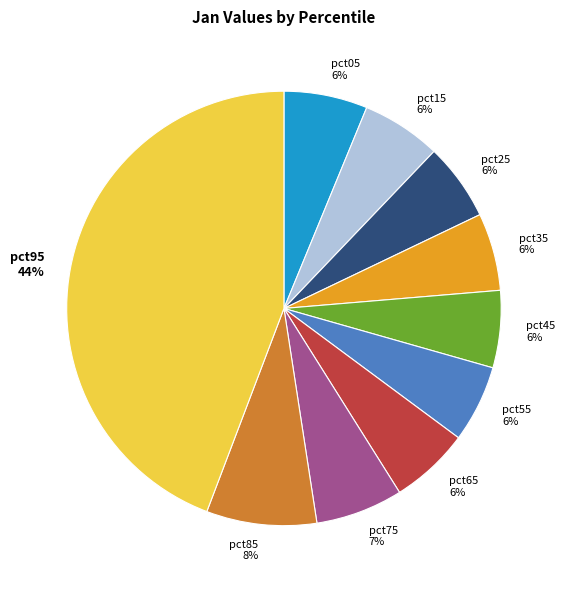

Between pct75 7% and pct15 6%, which is larger?

pct75 7%